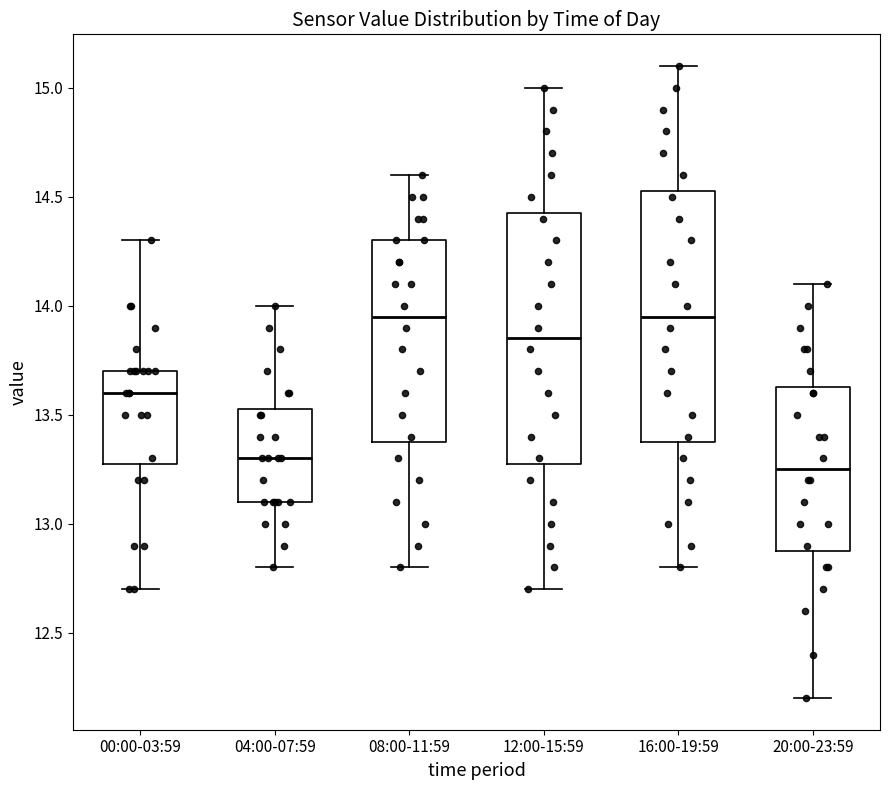

Which box has the lowest median line?

20:00-23:59